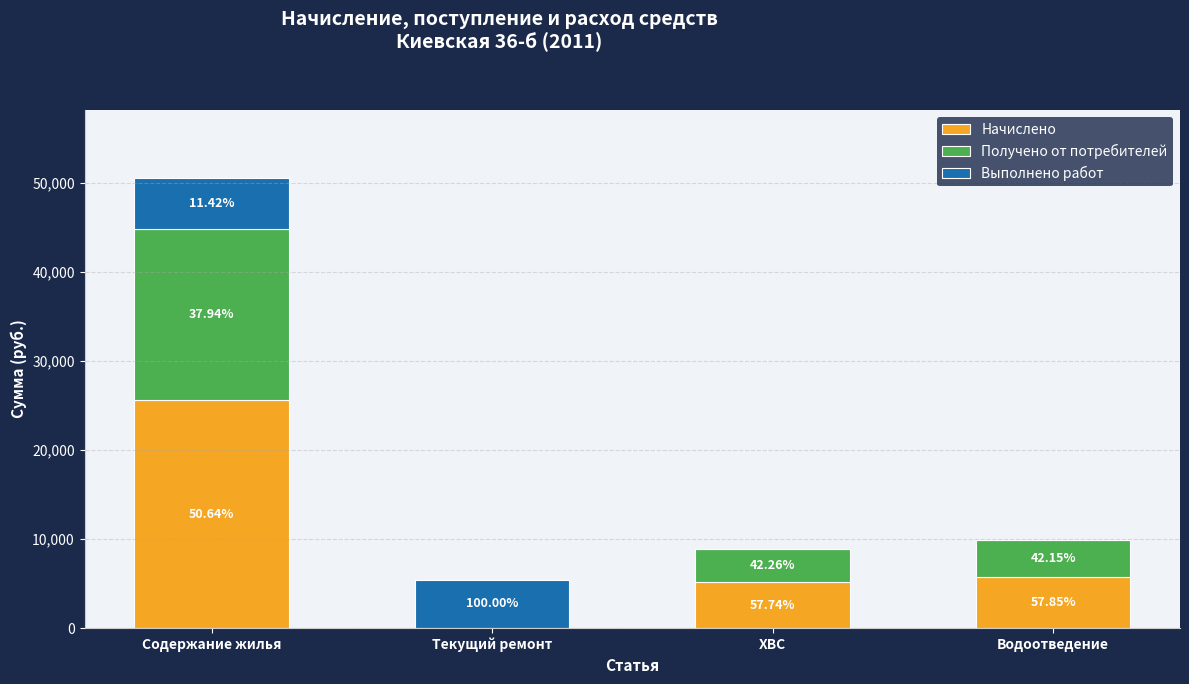

Where is Выполнено работ nearest to the value 2890?

Текущий ремонт